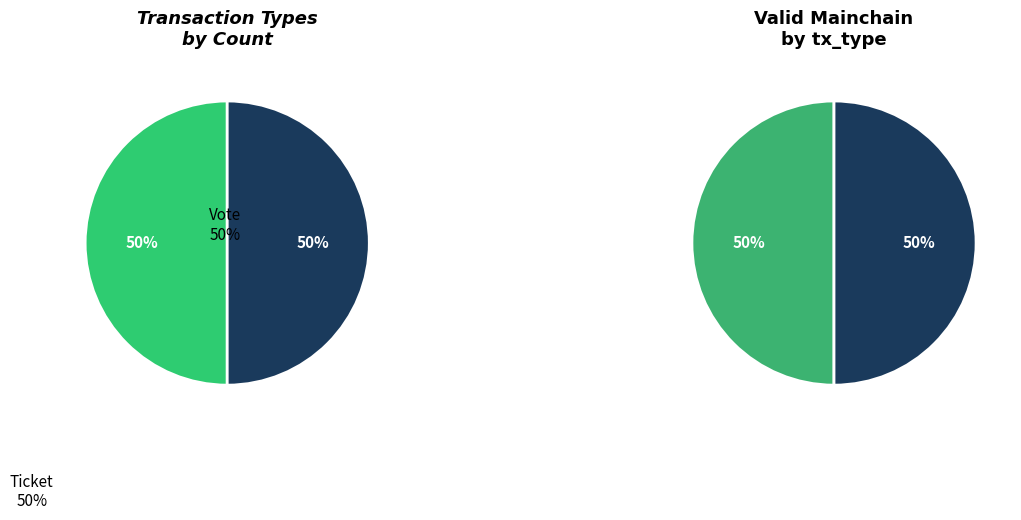

Which has a higher value, Vote or Ticket?

Vote